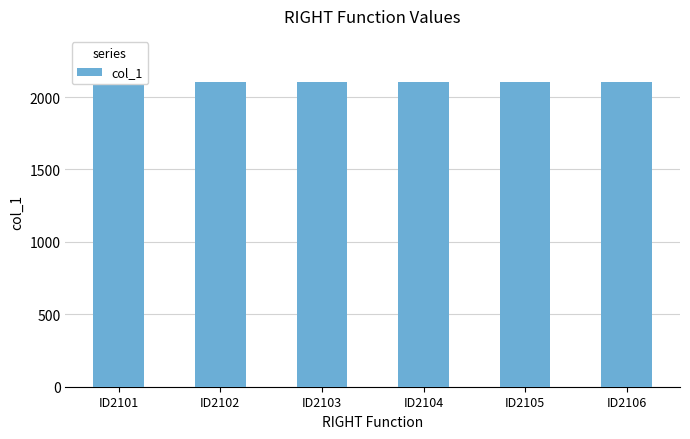

What is the sum of the values at ID2106 and ID2104?

4210